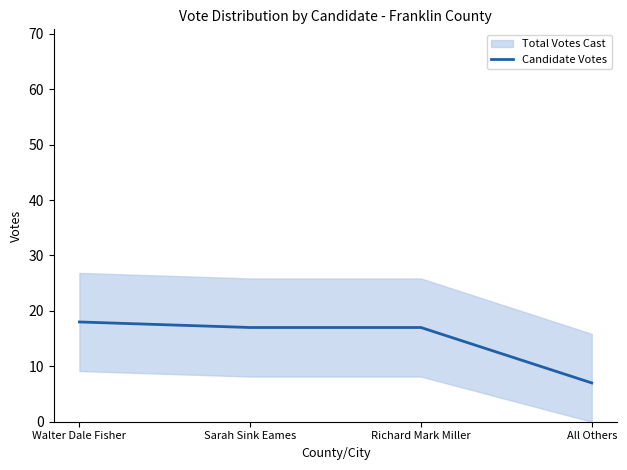

How many lines are shown in the chart?

1